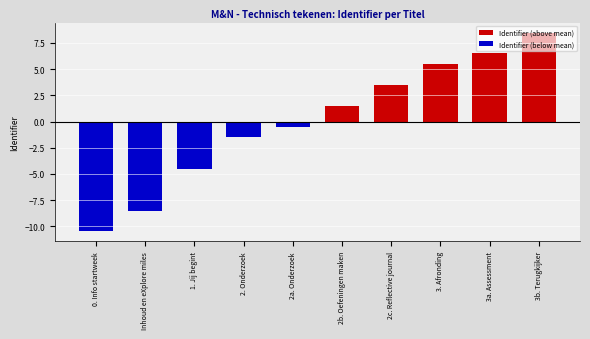

Is the value of Identifier (below mean) at 1. Jij begint greater than the value of Identifier (above mean) at 0. Info startweek?

No